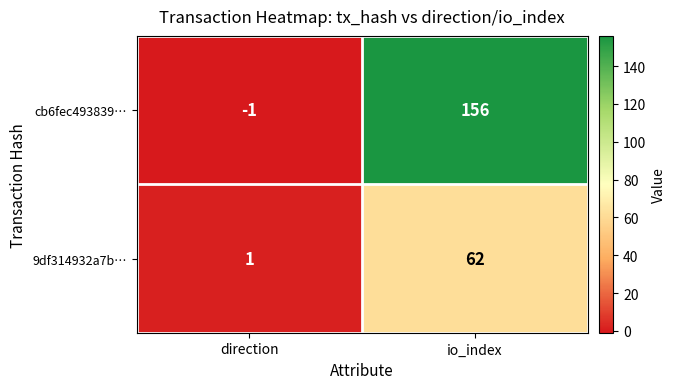

Which label corresponds to the largest value in the chart?

io_index